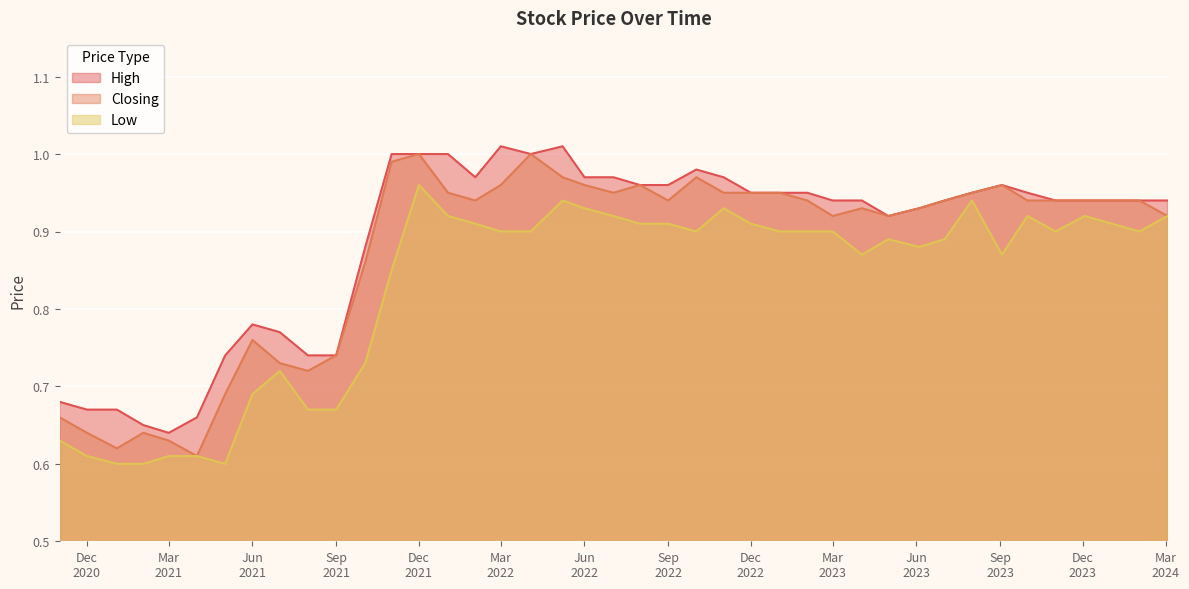

What is the total value across all series at 02/05/2021?

2.0